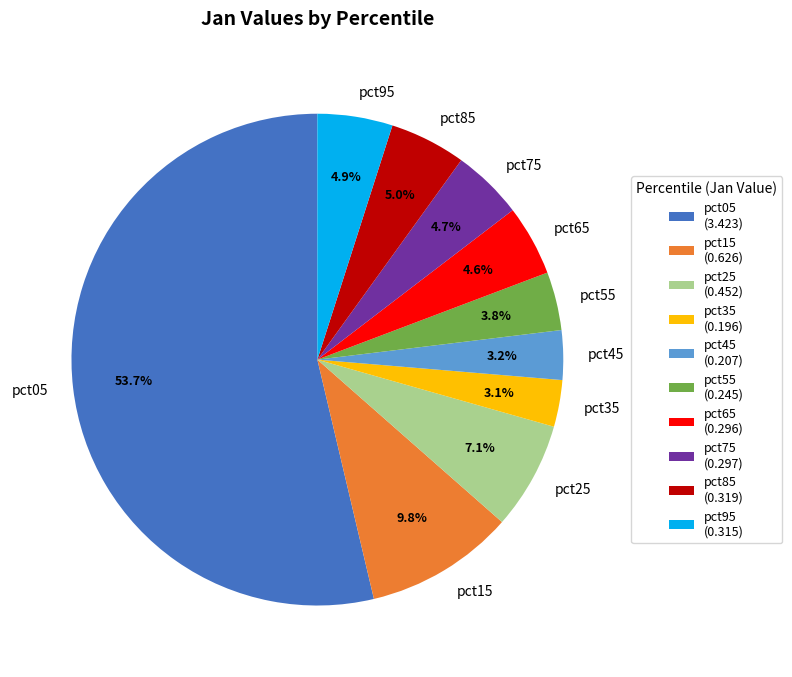

How much of the chart is everything except pct95?

95.1%